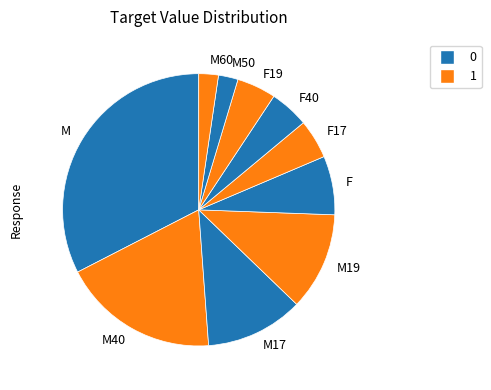

True or false: M40 accounts for 19% of the total.

True